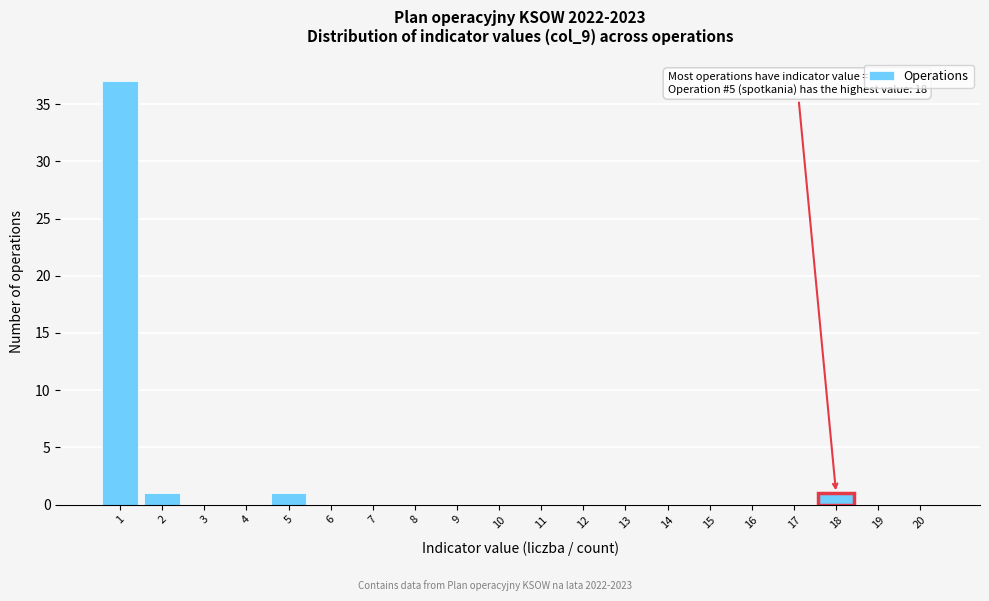

Reading left to right, what are all the values shown in this chart?

1=37	2=1	3=0	4=0	5=1	6=0	7=0	8=0	9=0	10=0	11=0	12=0	13=0	14=0	15=0	16=0	17=0	18=1	19=0	20=0